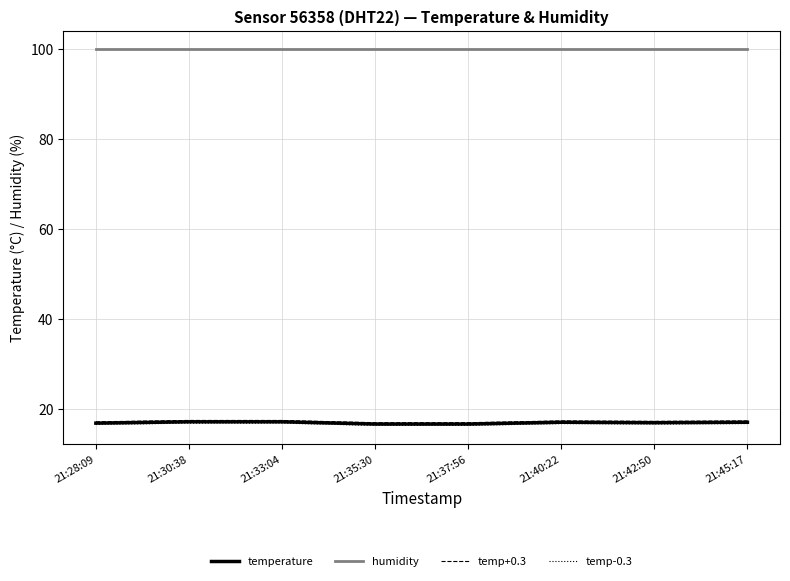

What is the difference between the highest and lowest values at 21:42:50?

83.2